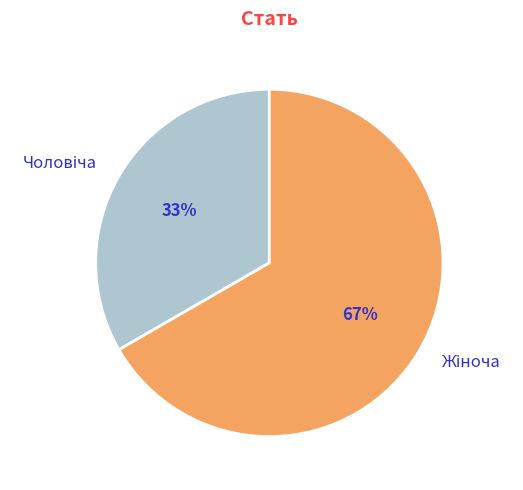

Does any single category account for the majority?

Yes